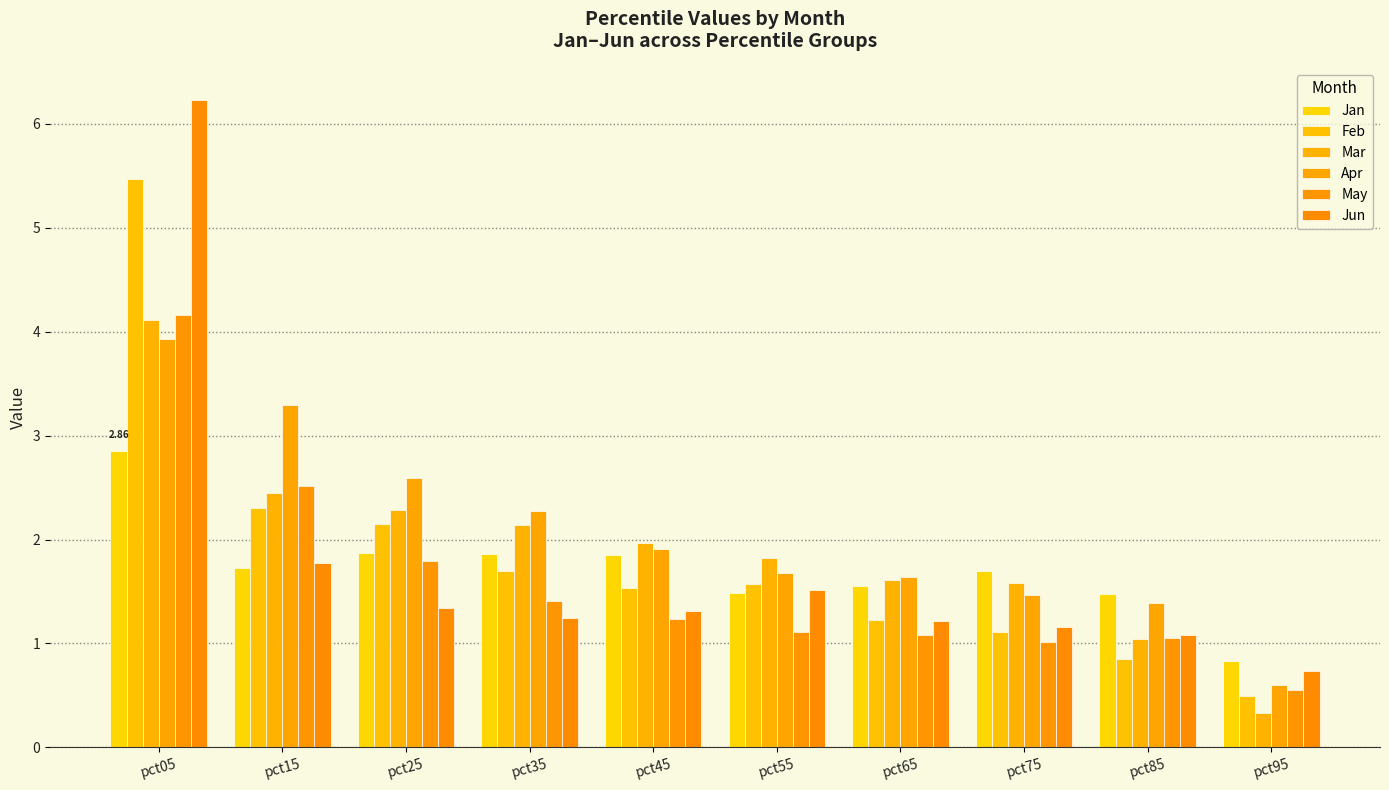

What is the value of the Mar bar at the 1st from the left?

4.1